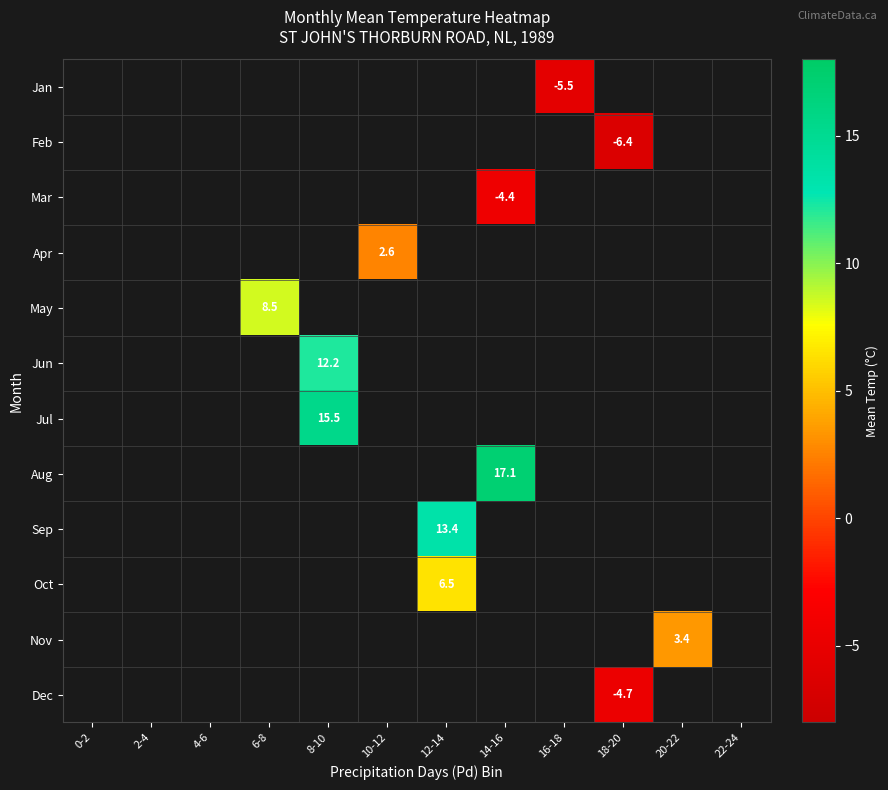

Which category has the highest value across all series?

14-16